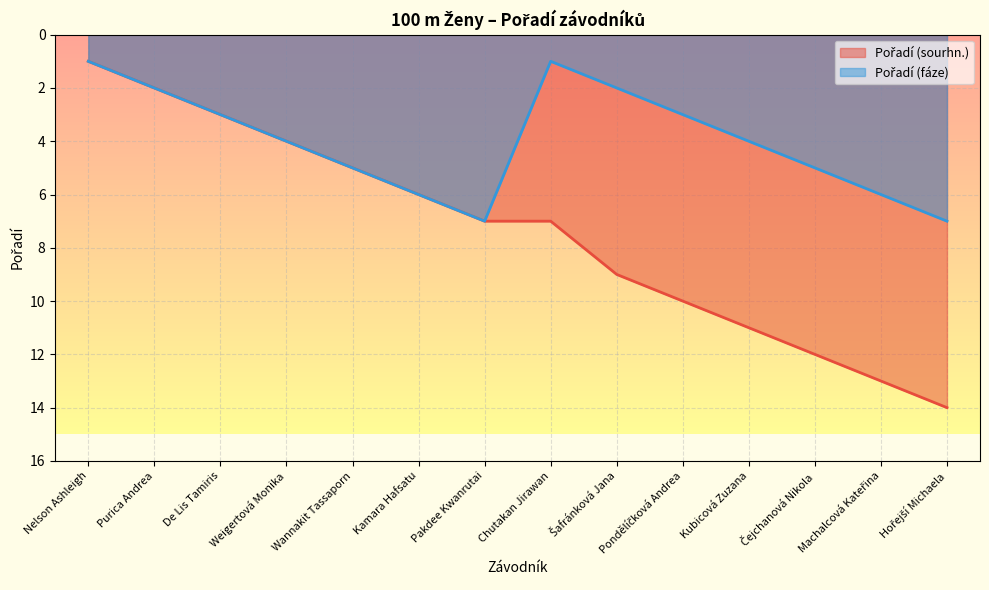

Which series has the largest total across all categories?

Pořadí (sourhn.)